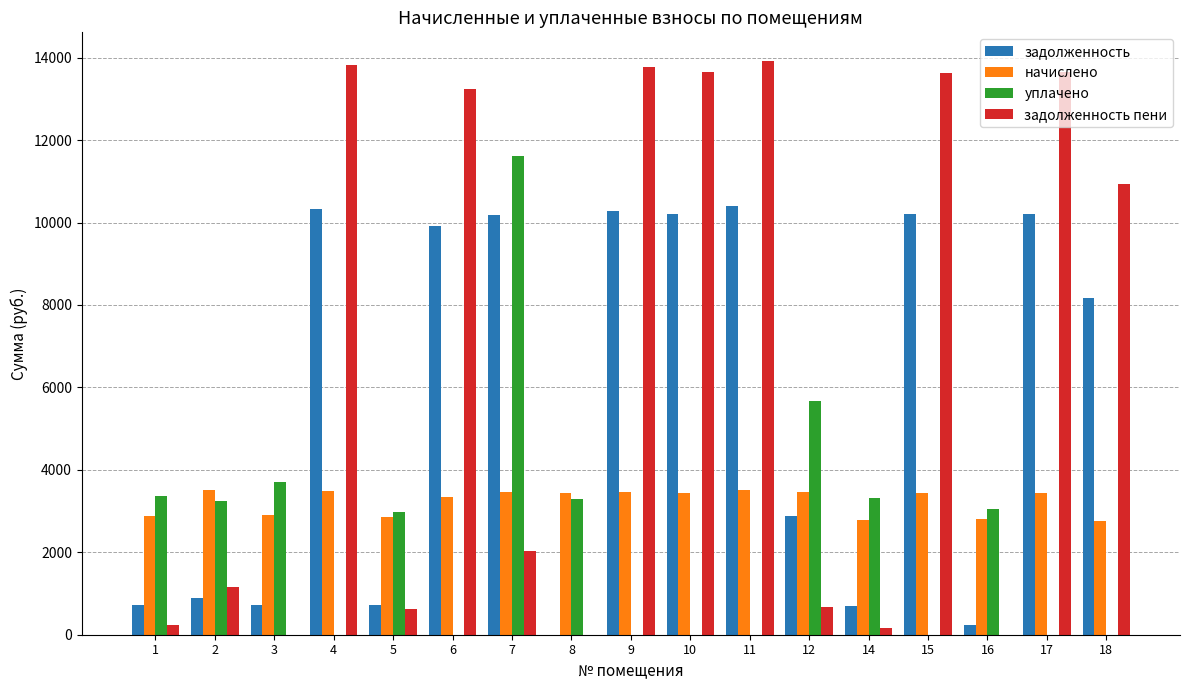

Are the bars horizontal?

No